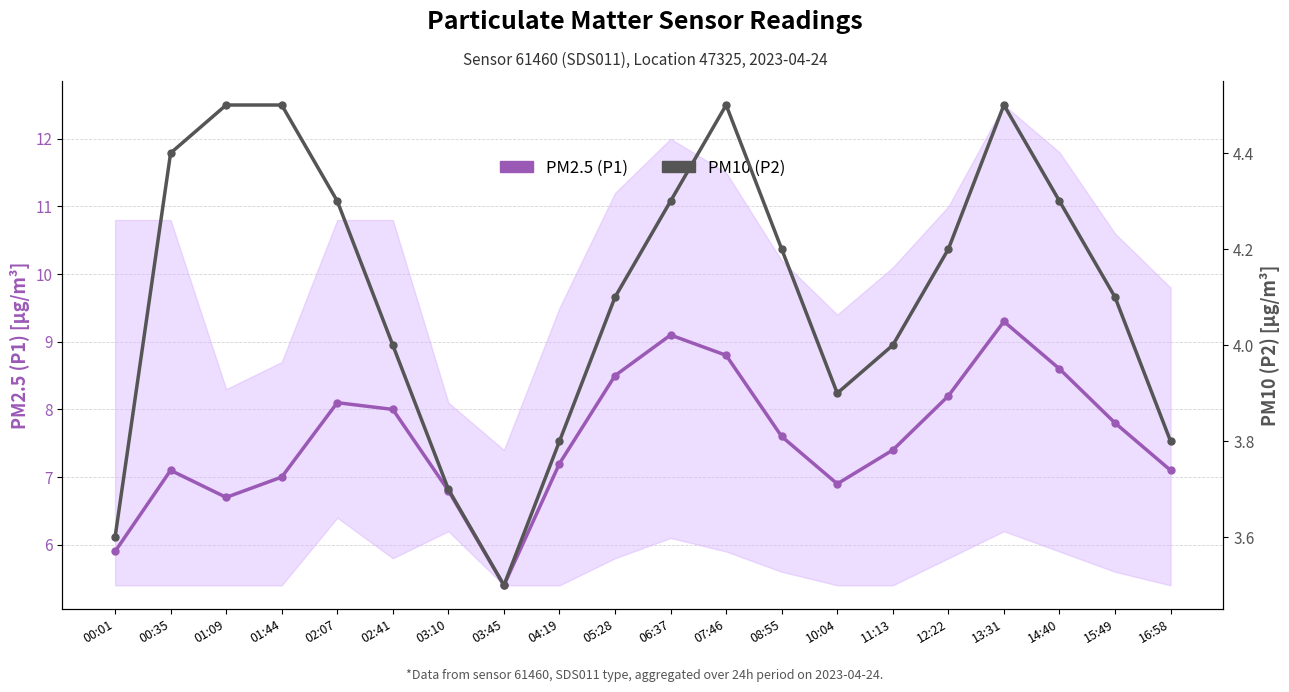

At which category does PM2.5 (P1) reach its first local valley?

01:09